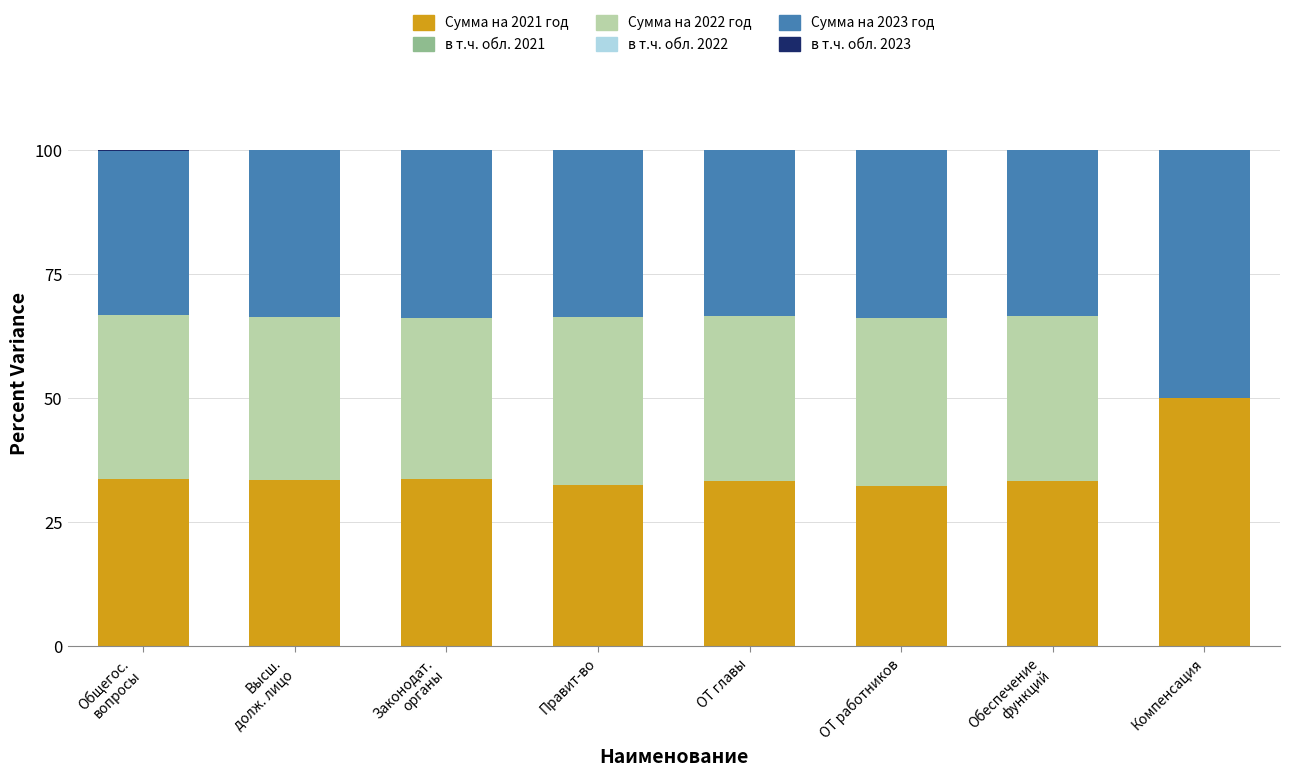

The Сумма на 2021 год series shows 33.3 at ОТ главы. True or false?

True